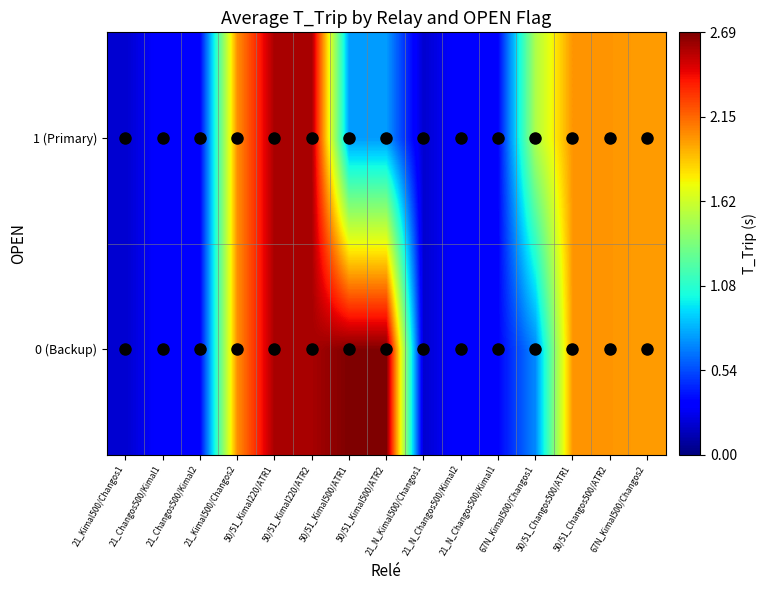

Which has a higher value, 21_Changos500/Kimal1 or 67N_Kimal500/Changos2?

67N_Kimal500/Changos2